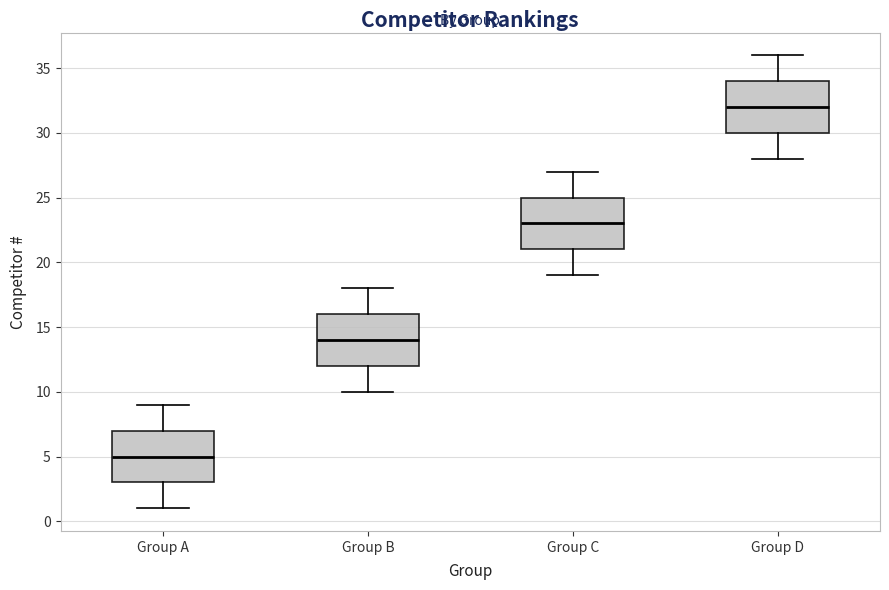

Reading left to right, read every box against the y-axis: the position of its median line, the range the box covers, and the ends of its whiskers. The values are not printed on the chart, so give them approximately, as read against the axis.

Group A: median 5, box 3 to 7, whiskers 1 to 9
Group B: median 14, box 12 to 16, whiskers 10 to 18
Group C: median 23, box 21 to 25, whiskers 19 to 27
Group D: median 32, box 30 to 34, whiskers 28 to 36